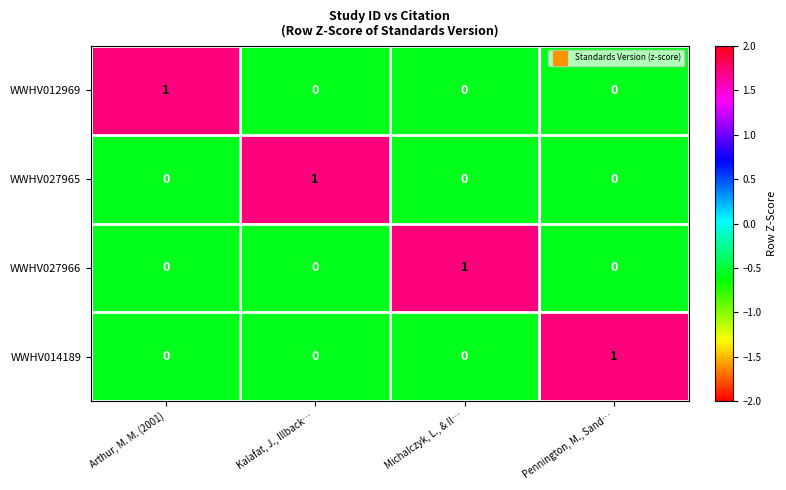

The value of WWHV027965 at Pennington, M., Sand… is -1. True or false?

False